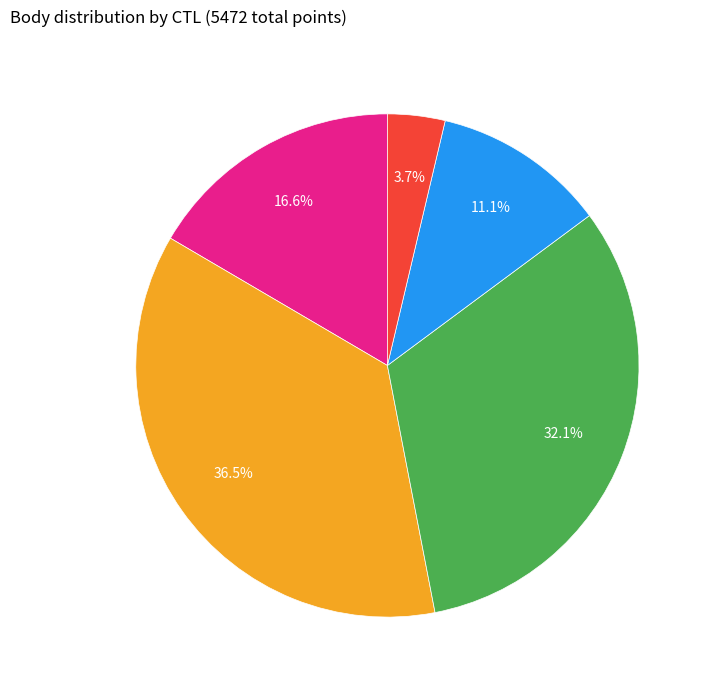

Is there any slice that represents more than half of the pie?

No